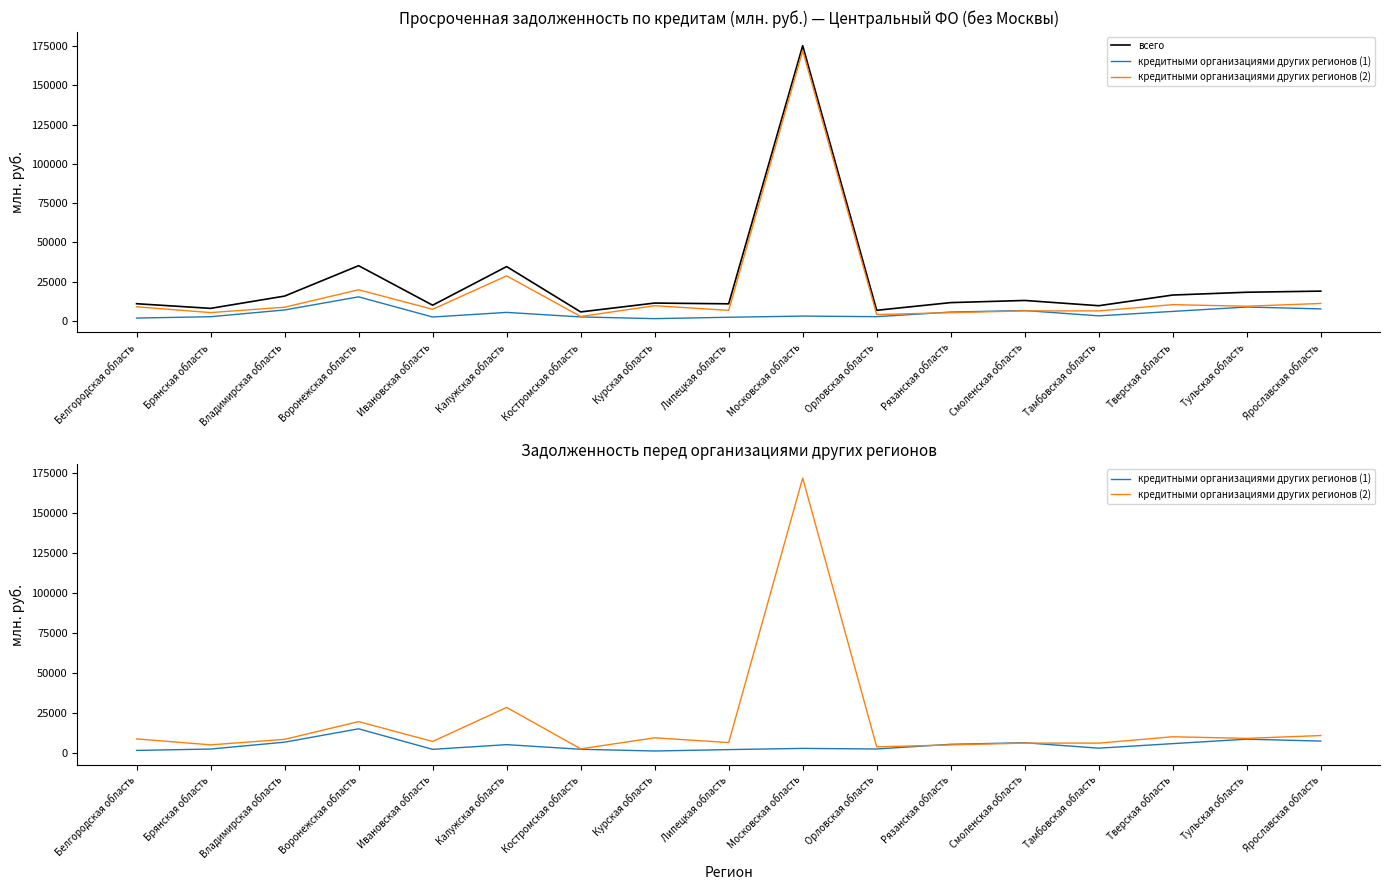

Reading left to right, extract all data points from this chart.

всего: Белгородская область=10969	Брянская область=8011	Владимирская область=15831	Воронежская область=35189	Ивановская область=10025	Калужская область=34622	Костромская область=5743	Курская область=11391	Липецкая область=10908	Московская область=175283	Орловская область=6784	Рязанская область=11678	Смоленская область=13046	Тамбовская область=9698	Тверская область=16501	Тульская область=18274	Ярославская область=18995
кредитными организациями других регионов (1): Белгородская область=1833	Брянская область=2694	Владимирская область=6991	Воронежская область=15346	Ивановская область=2503	Калужская область=5449	Костромская область=2558	Курская область=1466	Липецкая область=2350	Московская область=3095	Орловская область=2732	Рязанская область=5659	Смоленская область=6632	Тамбовская область=3243	Тверская область=6078	Тульская область=8865	Ярославская область=7676
кредитными организациями других регионов (2): Белгородская область=9034	Брянская область=5317	Владимирская область=8748	Воронежская область=19843	Ивановская область=7409	Калужская область=28713	Костромская область=2821	Курская область=9712	Липецкая область=6735	Московская область=172141	Орловская область=4052	Рязанская область=5283	Смоленская область=6414	Тамбовская область=6395	Тверская область=10376	Тульская область=9370	Ярославская область=11134